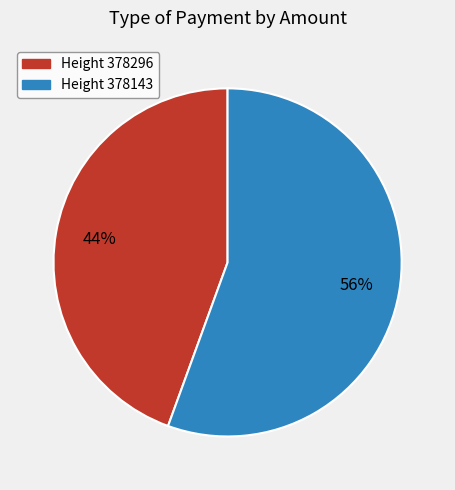

Is the sum of Height 378296 and Height 378143 greater than half?

Yes